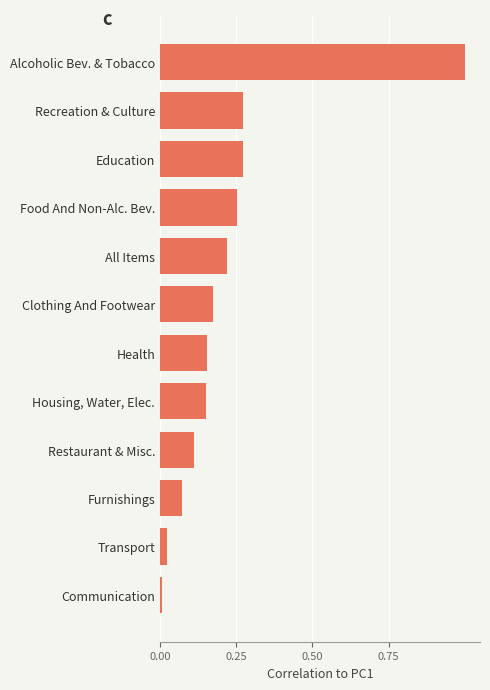

Count the number of categories in the chart.

12